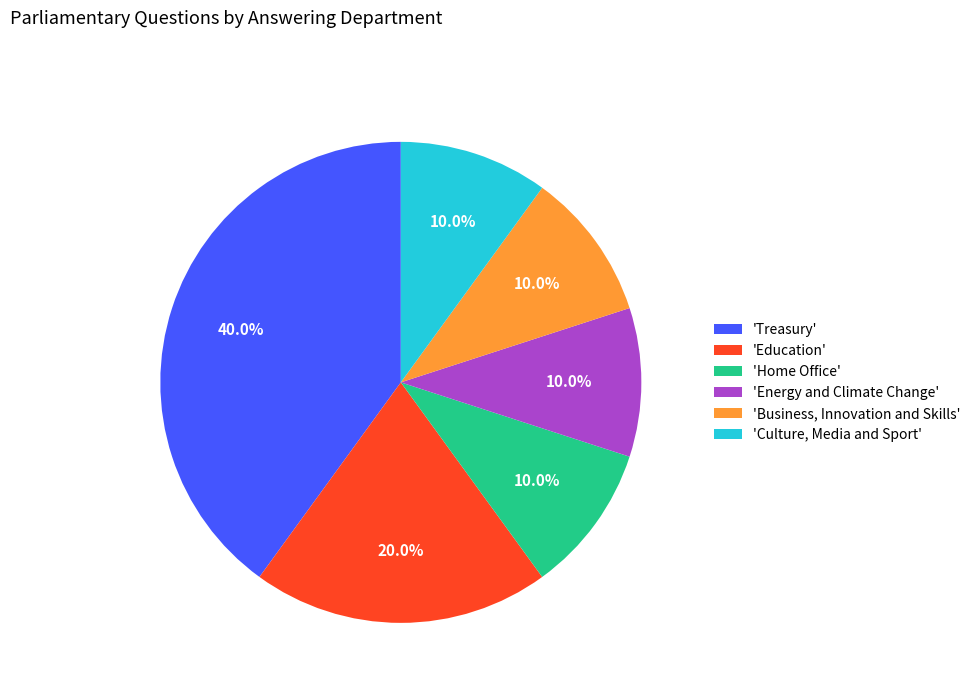

Does 'Culture, Media and Sport' account for over 50% of the chart?

No